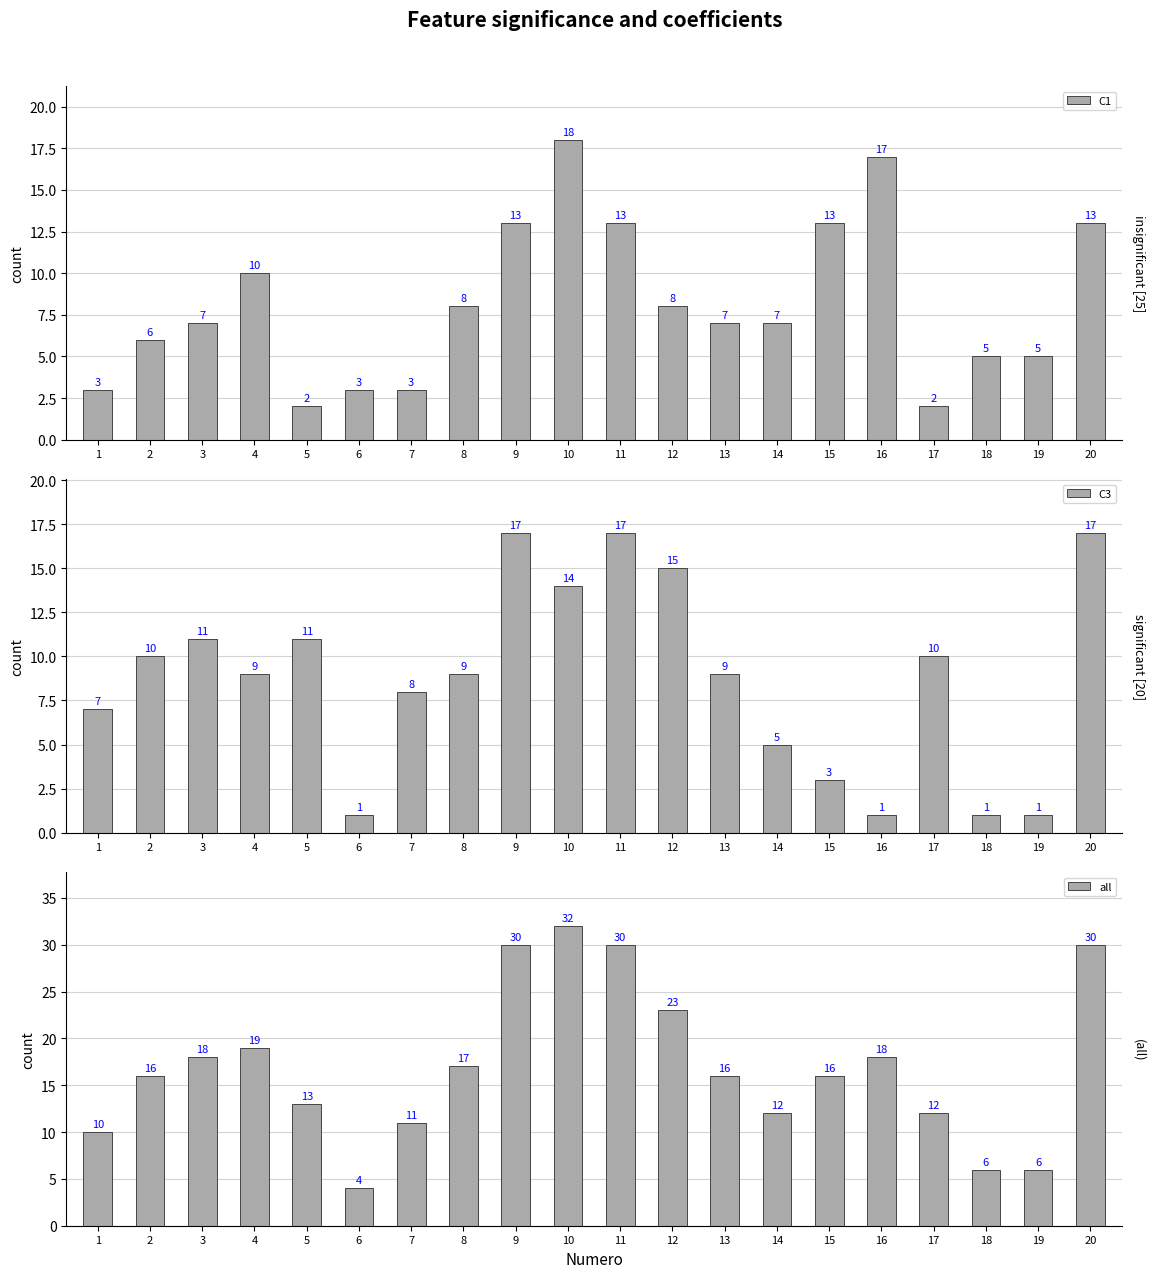

Reading right to left, transcribe all the data shown in this chart.

C1: 13	5	5	2	17	13	7	7	8	13	18	13	8	3	3	2	10	7	6	3
C3: 17	1	1	10	1	3	5	9	15	17	14	17	9	8	1	11	9	11	10	7
all: 30	6	6	12	18	16	12	16	23	30	32	30	17	11	4	13	19	18	16	10